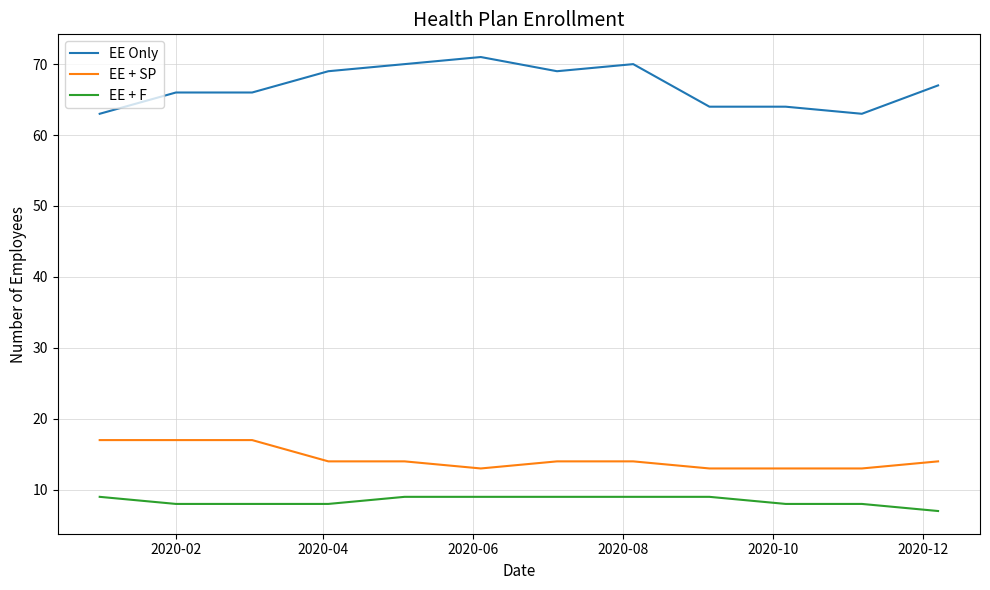

Does the chart have visible grid lines?

Yes